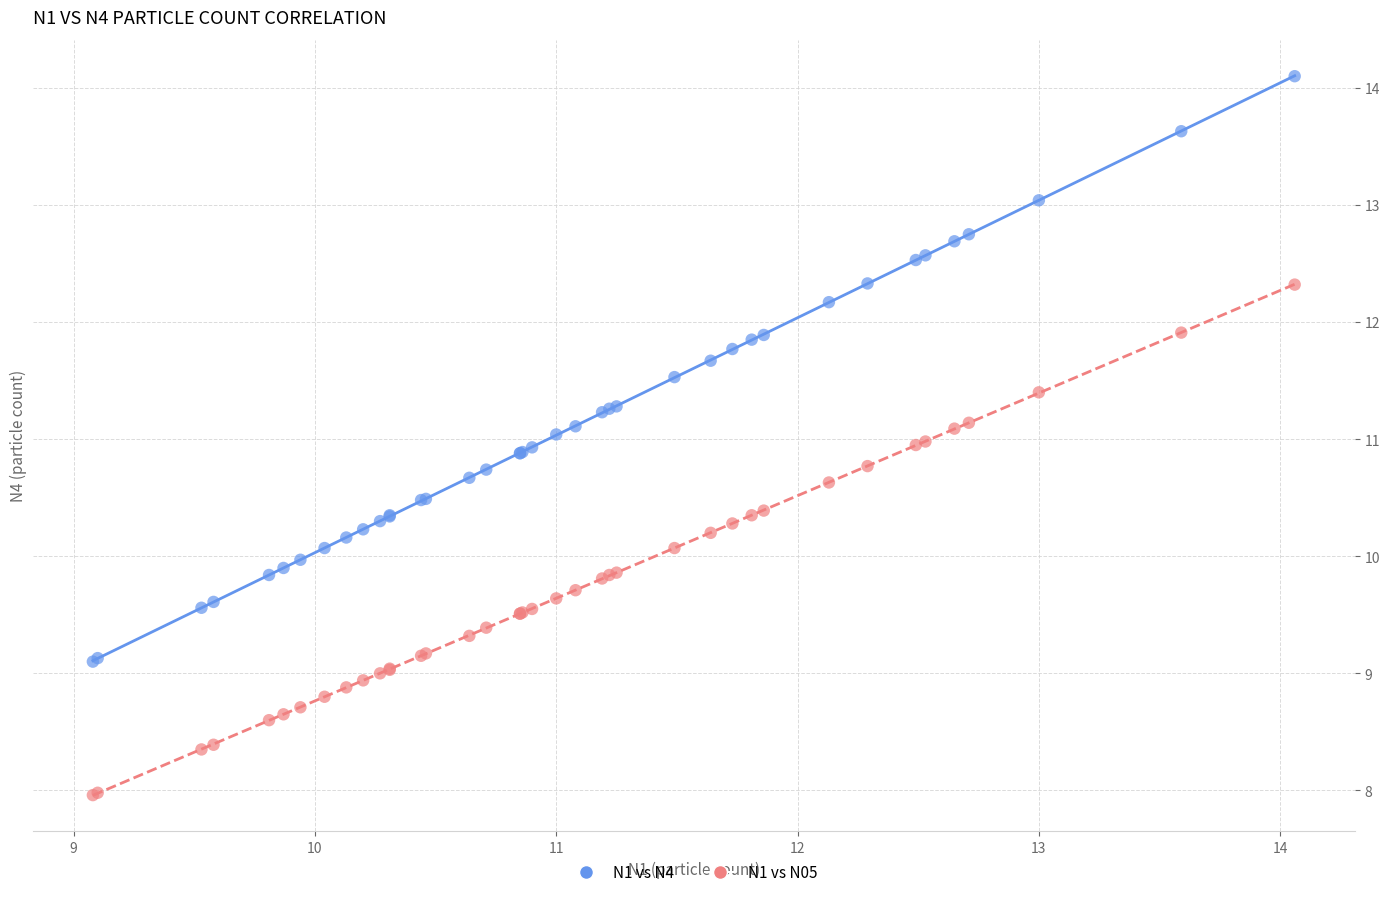

Which series contains the lowest Y value?

N1 vs N05